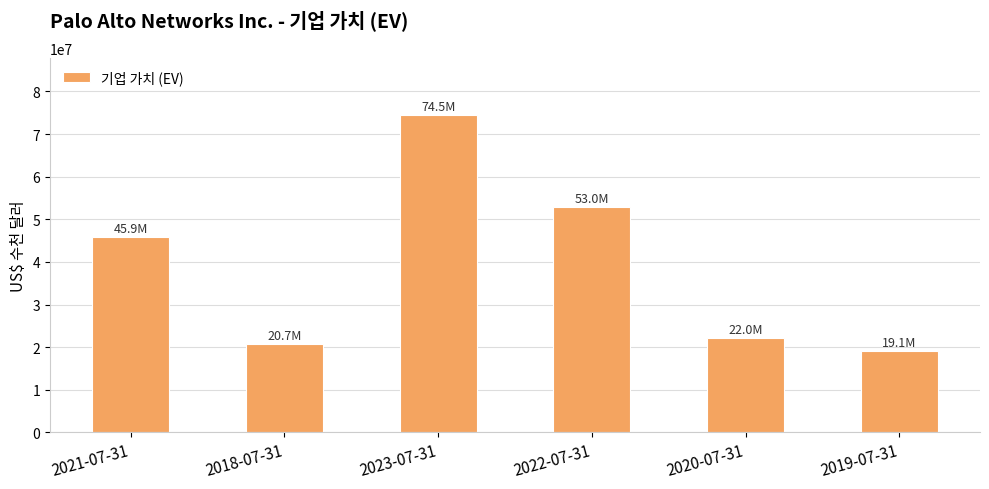

What is the sum of the values at 2021-07-31 and 2018-07-31?

66599723